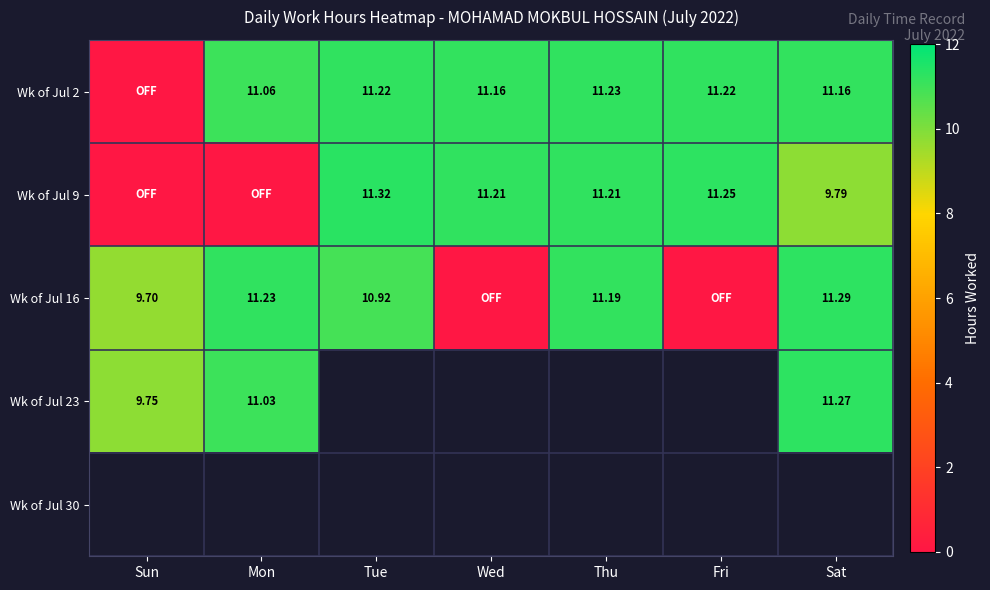

What is the greatest value displayed?

11.3